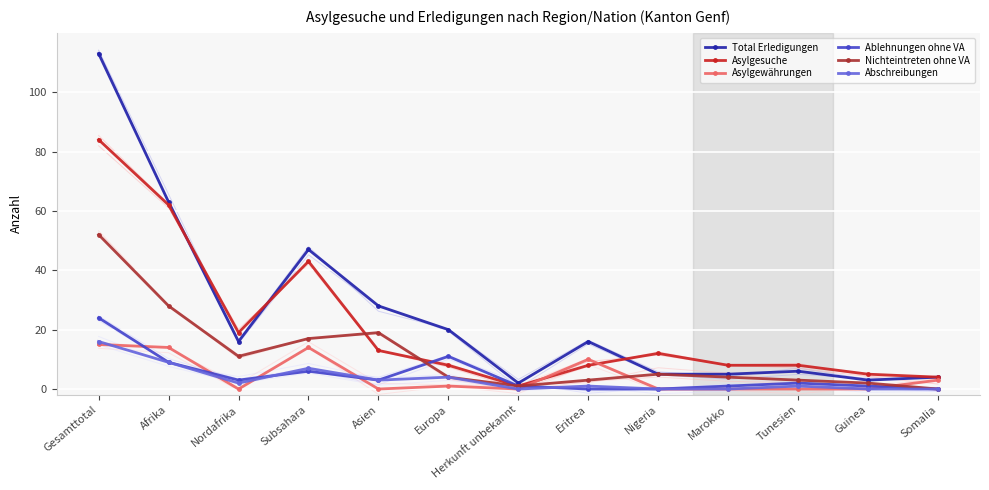

Which series has the largest range (max minus min)?

Total Erledigungen